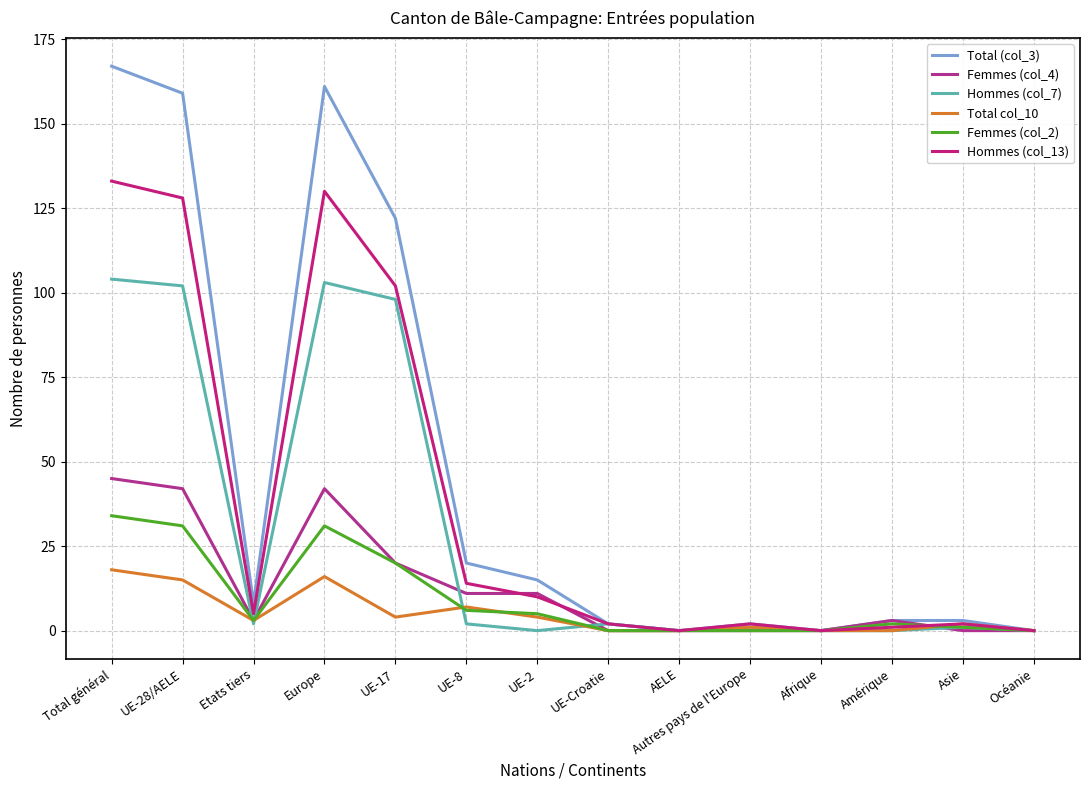

Rank the categories by Total (col_3) value from lowest to highest.

AELE, Afrique, Océanie, UE-Croatie, Autres pays de l'Europe, Amérique, Asie, Etats tiers, UE-2, UE-8, UE-17, UE-28/AELE, Europe, Total général